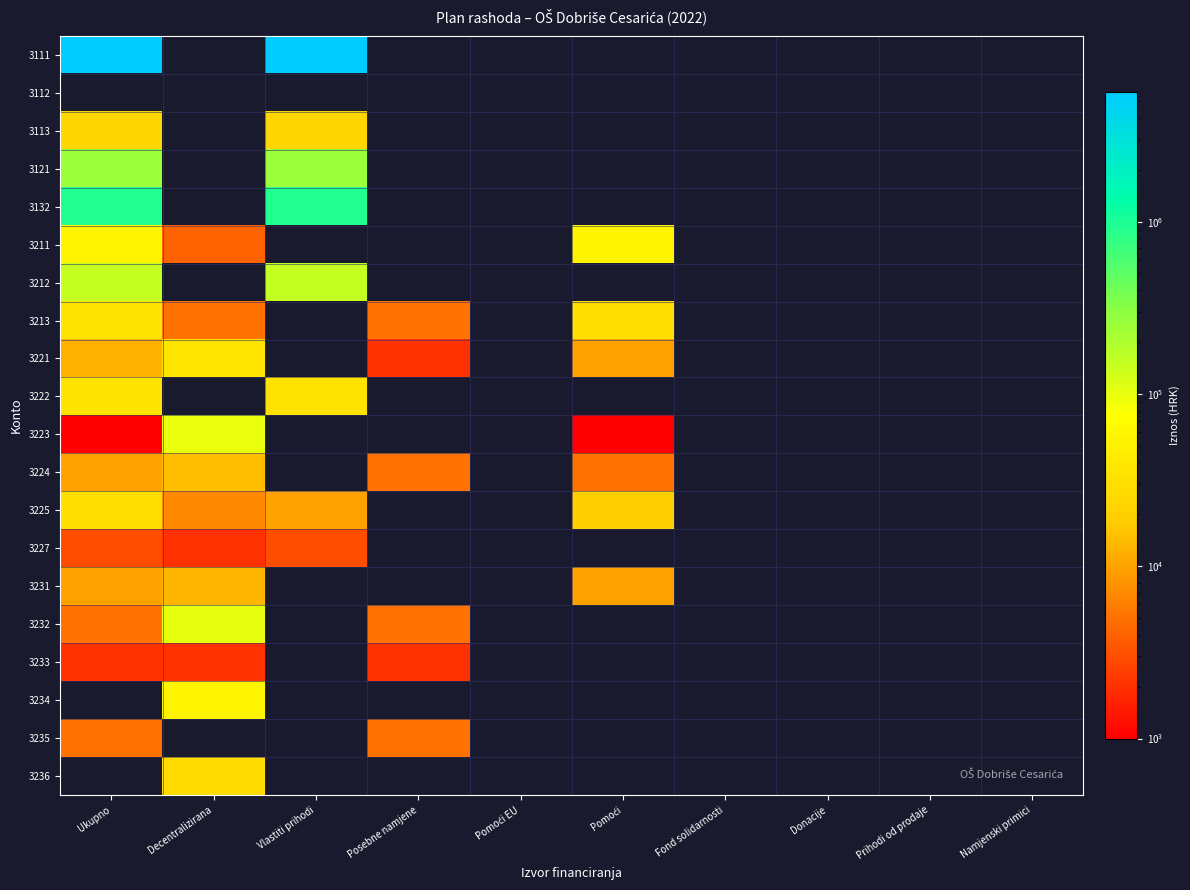

Reading left to right, extract all data points from this chart.

3111: Ukupno=5625000	Decentralizirana=0	Vlastiti prihodi=5625000	Posebne namjene=0	Pomoći EU=0	Pomoći=0	Fond solidarnosti=0	Donacije=0	Prihodi od prodaje=0	Namjenski primici=0
3112: Ukupno=0	Decentralizirana=0	Vlastiti prihodi=0	Posebne namjene=0	Pomoći EU=0	Pomoći=0	Fond solidarnosti=0	Donacije=0	Prihodi od prodaje=0	Namjenski primici=0
3113: Ukupno=25000	Decentralizirana=0	Vlastiti prihodi=25000	Posebne namjene=0	Pomoći EU=0	Pomoći=0	Fond solidarnosti=0	Donacije=0	Prihodi od prodaje=0	Namjenski primici=0
3121: Ukupno=250000	Decentralizirana=0	Vlastiti prihodi=250000	Posebne namjene=0	Pomoći EU=0	Pomoći=0	Fond solidarnosti=0	Donacije=0	Prihodi od prodaje=0	Namjenski primici=0
3132: Ukupno=937000	Decentralizirana=0	Vlastiti prihodi=937000	Posebne namjene=0	Pomoći EU=0	Pomoći=0	Fond solidarnosti=0	Donacije=0	Prihodi od prodaje=0	Namjenski primici=0
3211: Ukupno=54000	Decentralizirana=4000	Vlastiti prihodi=0	Posebne namjene=0	Pomoći EU=0	Pomoći=54000	Fond solidarnosti=0	Donacije=0	Prihodi od prodaje=0	Namjenski primici=0
3212: Ukupno=150000	Decentralizirana=0	Vlastiti prihodi=150000	Posebne namjene=0	Pomoći EU=0	Pomoći=0	Fond solidarnosti=0	Donacije=0	Prihodi od prodaje=0	Namjenski primici=0
3213: Ukupno=35000	Decentralizirana=5000	Vlastiti prihodi=0	Posebne namjene=5000	Pomoći EU=0	Pomoći=30000	Fond solidarnosti=0	Donacije=0	Prihodi od prodaje=0	Namjenski primici=0
3221: Ukupno=12000	Decentralizirana=36000	Vlastiti prihodi=0	Posebne namjene=2000	Pomoći EU=0	Pomoći=10000	Fond solidarnosti=0	Donacije=0	Prihodi od prodaje=0	Namjenski primici=0
3222: Ukupno=35000	Decentralizirana=0	Vlastiti prihodi=35000	Posebne namjene=0	Pomoći EU=0	Pomoći=0	Fond solidarnosti=0	Donacije=0	Prihodi od prodaje=0	Namjenski primici=0
3223: Ukupno=1000	Decentralizirana=97000	Vlastiti prihodi=0	Posebne namjene=0	Pomoći EU=0	Pomoći=1000	Fond solidarnosti=0	Donacije=0	Prihodi od prodaje=0	Namjenski primici=0
3224: Ukupno=10000	Decentralizirana=15000	Vlastiti prihodi=0	Posebne namjene=5000	Pomoći EU=0	Pomoći=5000	Fond solidarnosti=0	Donacije=0	Prihodi od prodaje=0	Namjenski primici=0
3225: Ukupno=30000	Decentralizirana=7000	Vlastiti prihodi=10000	Posebne namjene=0	Pomoći EU=0	Pomoći=20000	Fond solidarnosti=0	Donacije=0	Prihodi od prodaje=0	Namjenski primici=0
3227: Ukupno=3000	Decentralizirana=2000	Vlastiti prihodi=3000	Posebne namjene=0	Pomoći EU=0	Pomoći=0	Fond solidarnosti=0	Donacije=0	Prihodi od prodaje=0	Namjenski primici=0
3231: Ukupno=10000	Decentralizirana=13000	Vlastiti prihodi=0	Posebne namjene=0	Pomoći EU=0	Pomoći=10000	Fond solidarnosti=0	Donacije=0	Prihodi od prodaje=0	Namjenski primici=0
3232: Ukupno=5000	Decentralizirana=102000	Vlastiti prihodi=0	Posebne namjene=5000	Pomoći EU=0	Pomoći=0	Fond solidarnosti=0	Donacije=0	Prihodi od prodaje=0	Namjenski primici=0
3233: Ukupno=2000	Decentralizirana=2000	Vlastiti prihodi=0	Posebne namjene=2000	Pomoći EU=0	Pomoći=0	Fond solidarnosti=0	Donacije=0	Prihodi od prodaje=0	Namjenski primici=0
3234: Ukupno=0	Decentralizirana=58000	Vlastiti prihodi=0	Posebne namjene=0	Pomoći EU=0	Pomoći=0	Fond solidarnosti=0	Donacije=0	Prihodi od prodaje=0	Namjenski primici=0
3235: Ukupno=5000	Decentralizirana=0	Vlastiti prihodi=0	Posebne namjene=5000	Pomoći EU=0	Pomoći=0	Fond solidarnosti=0	Donacije=0	Prihodi od prodaje=0	Namjenski primici=0
3236: Ukupno=0	Decentralizirana=28000	Vlastiti prihodi=0	Posebne namjene=0	Pomoći EU=0	Pomoći=0	Fond solidarnosti=0	Donacije=0	Prihodi od prodaje=0	Namjenski primici=0